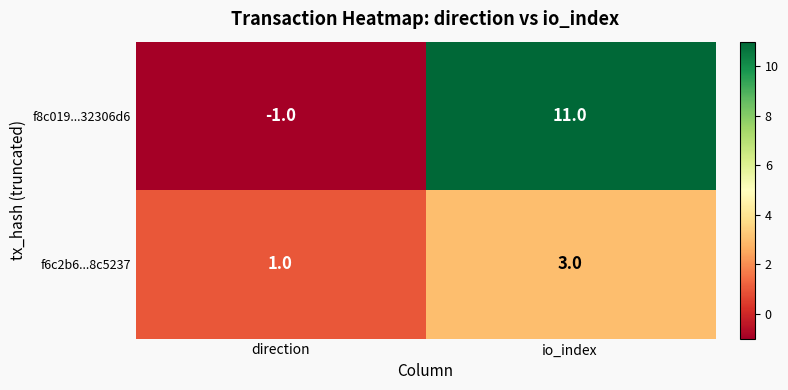

Between direction and io_index, which series saw the biggest shift?

f8c019...32306d6